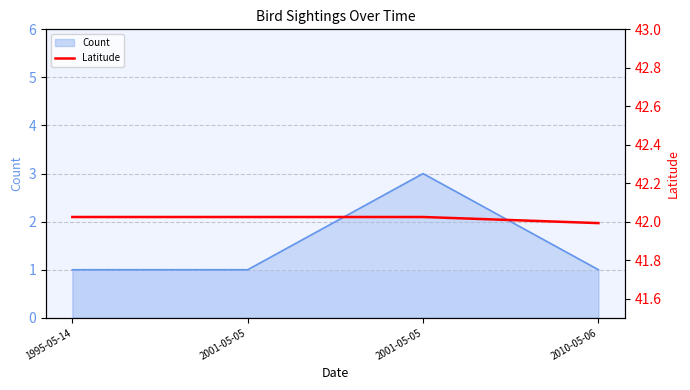

Count the values in the range 42 to 43.

3